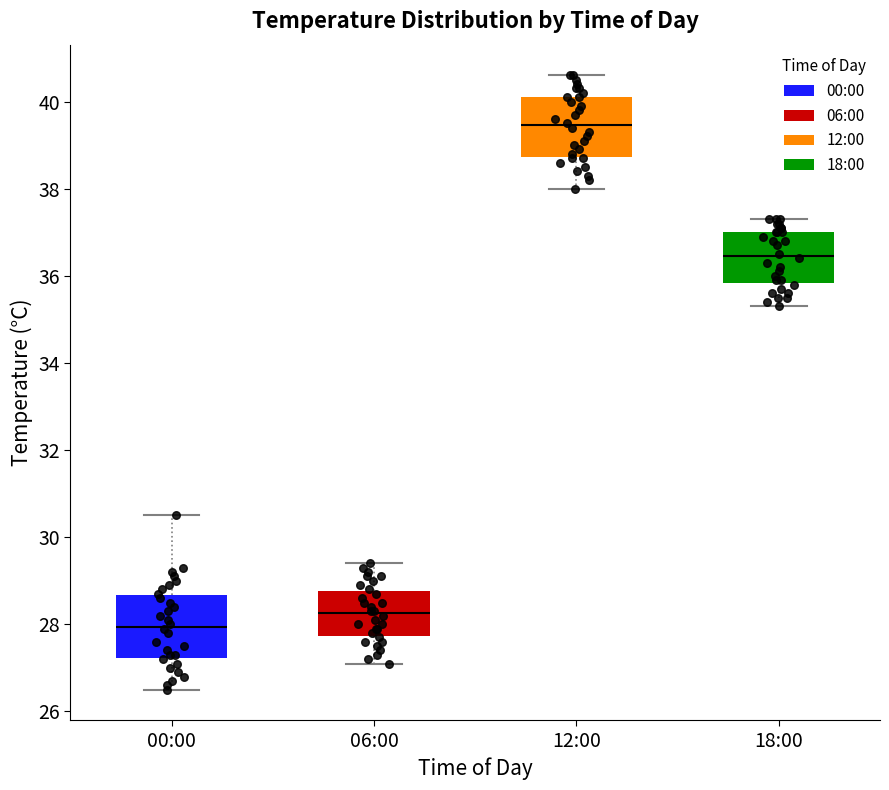

Which box has the lowest median line?

00:00